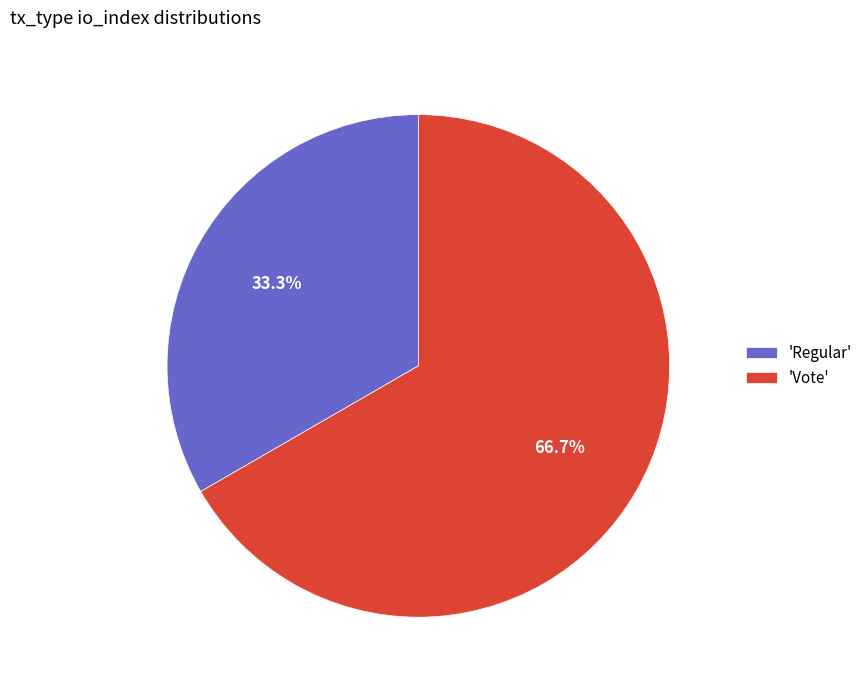

Which slice is the smallest?

'Regular'